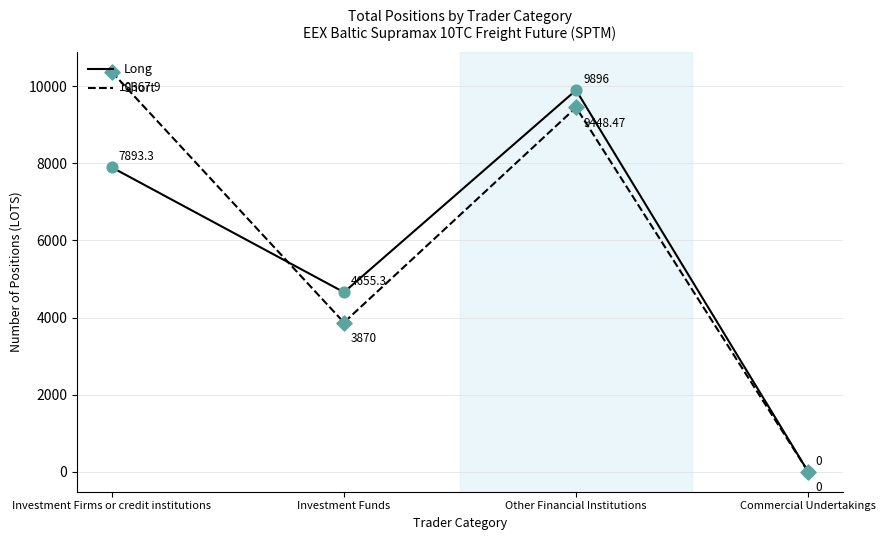

At how many categories does at least one series exceed 606?

3